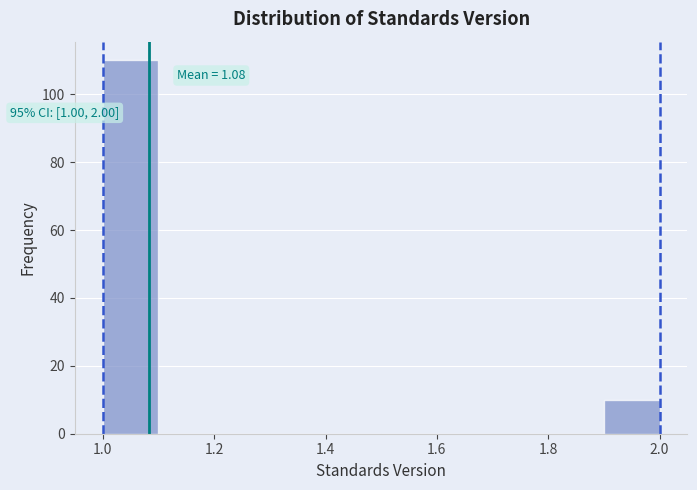

Which range on the x-axis has the tallest bar?

1.0 to 1.1